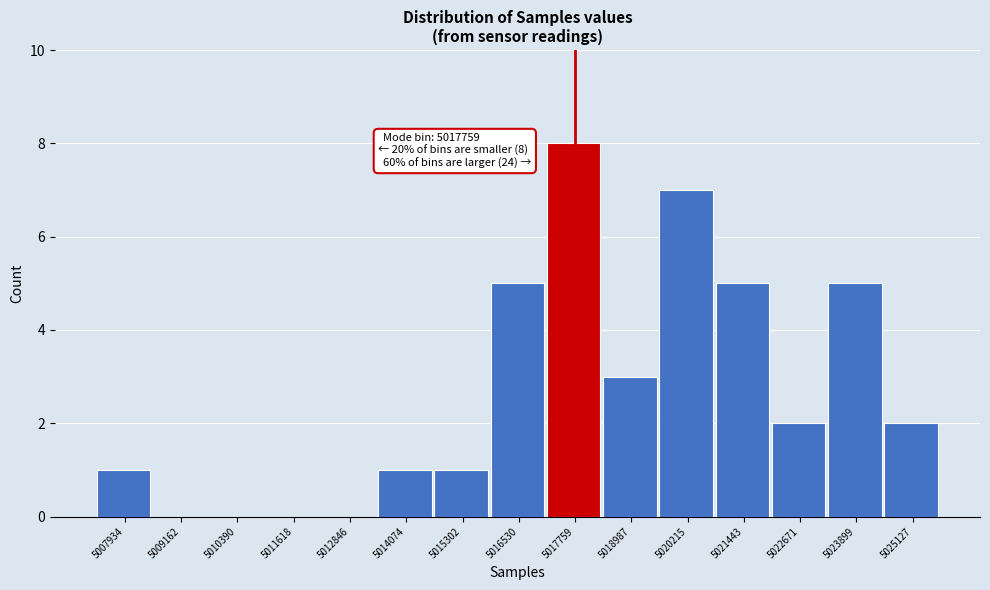

Reading left to right, extract all data points from this chart.

5007934=1	5009162=0	5010390=0	5011618=0	5012846=0	5014074=1	5015302=1	5016530=5	5017759=8	5018987=3	5020215=7	5021443=5	5022671=2	5023899=5	5025127=2